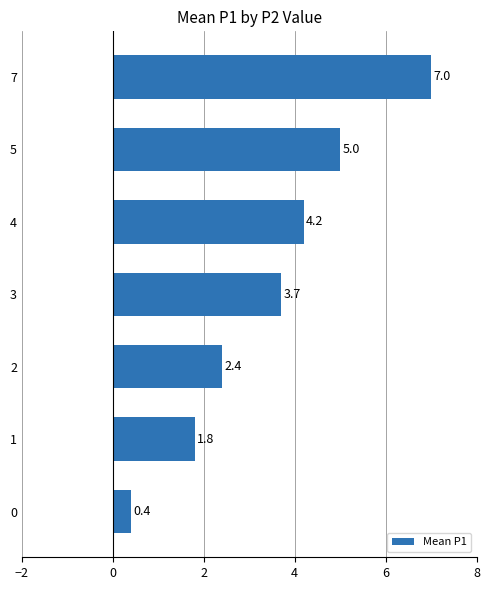

What is the ratio of the value at 2 to the value at 7?

0.3